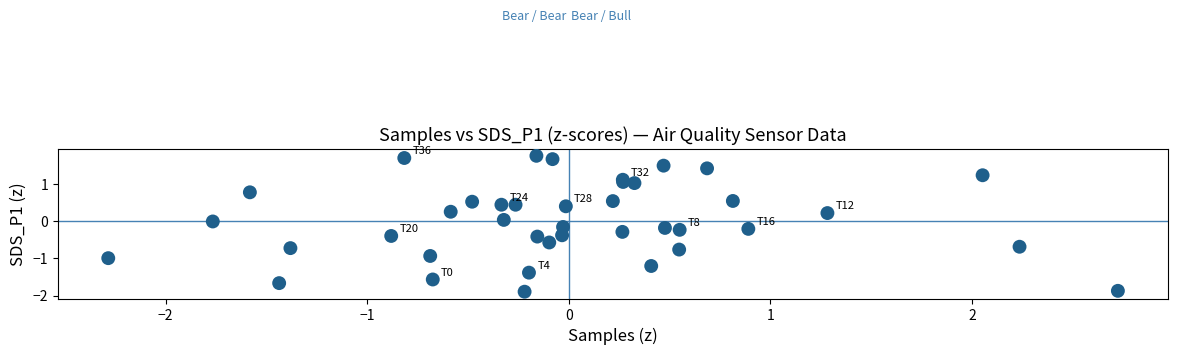

What is the range of Y values (max minus min)?

3.6